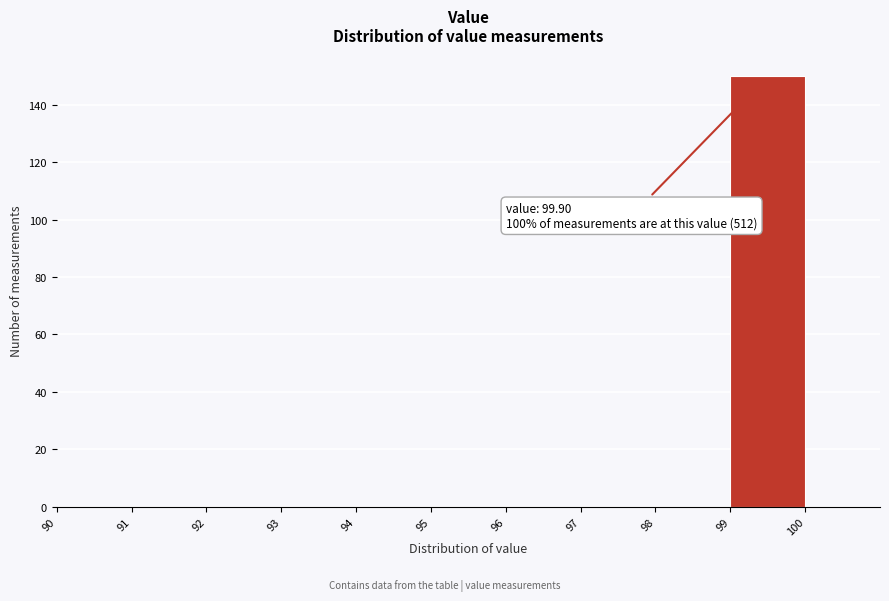

Which range on the x-axis has the tallest bar?

99 to 100